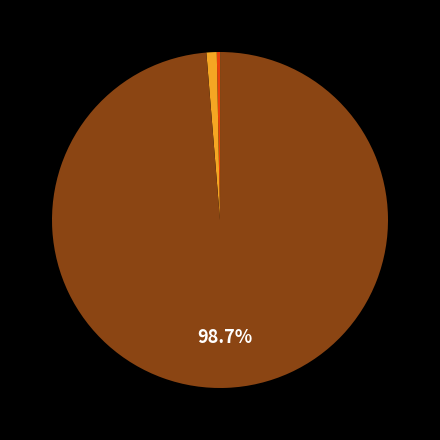

Is there a majority slice in this chart?

Yes